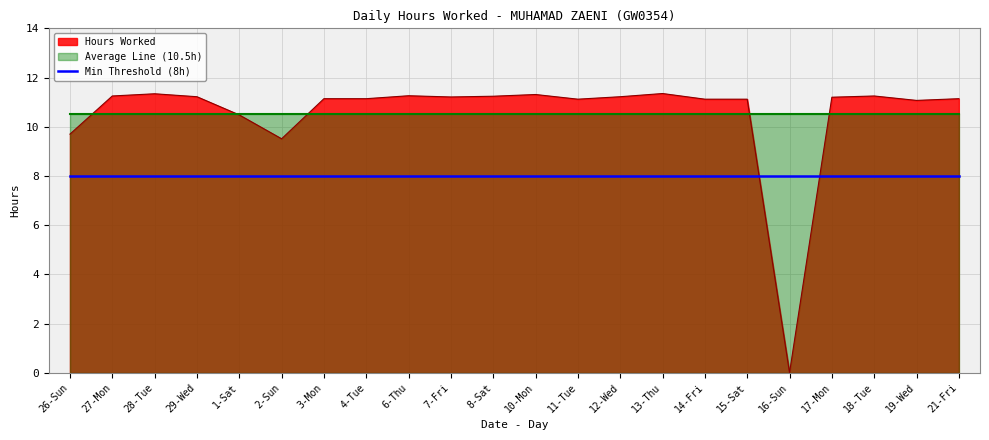

Between 8-Sat and 19-Wed, which series saw the biggest shift?

Hours Worked